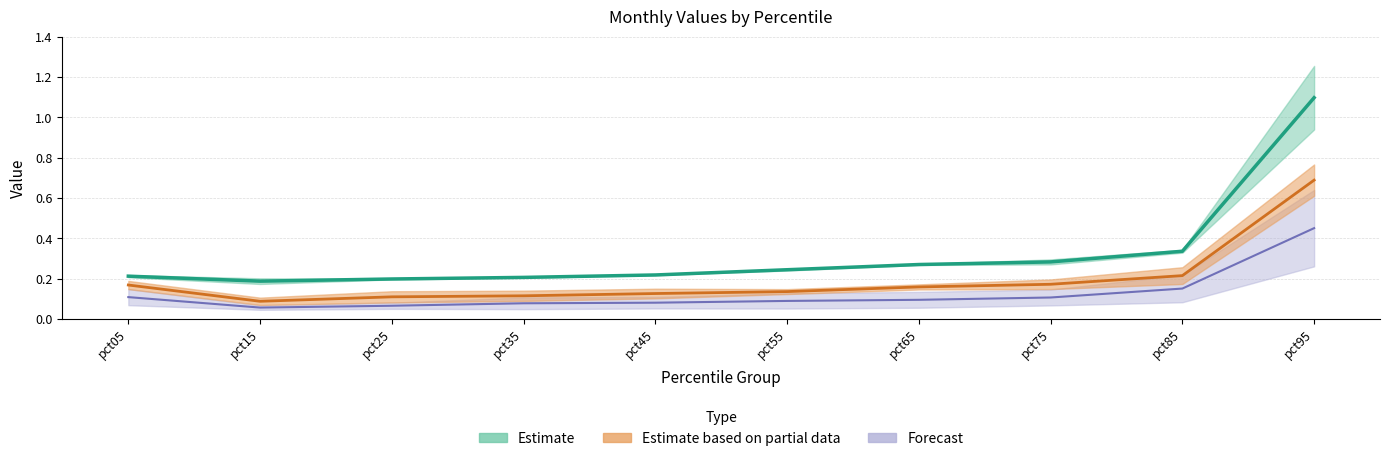

Read the Jan value at pct55.

0.2